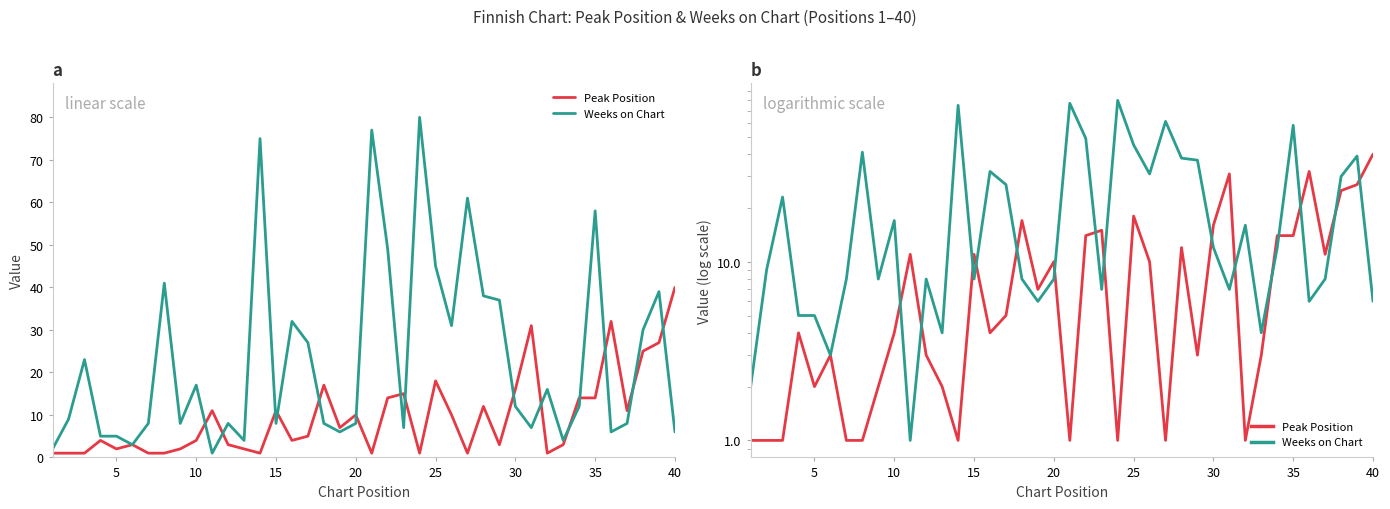

How many data points does each series have?

40